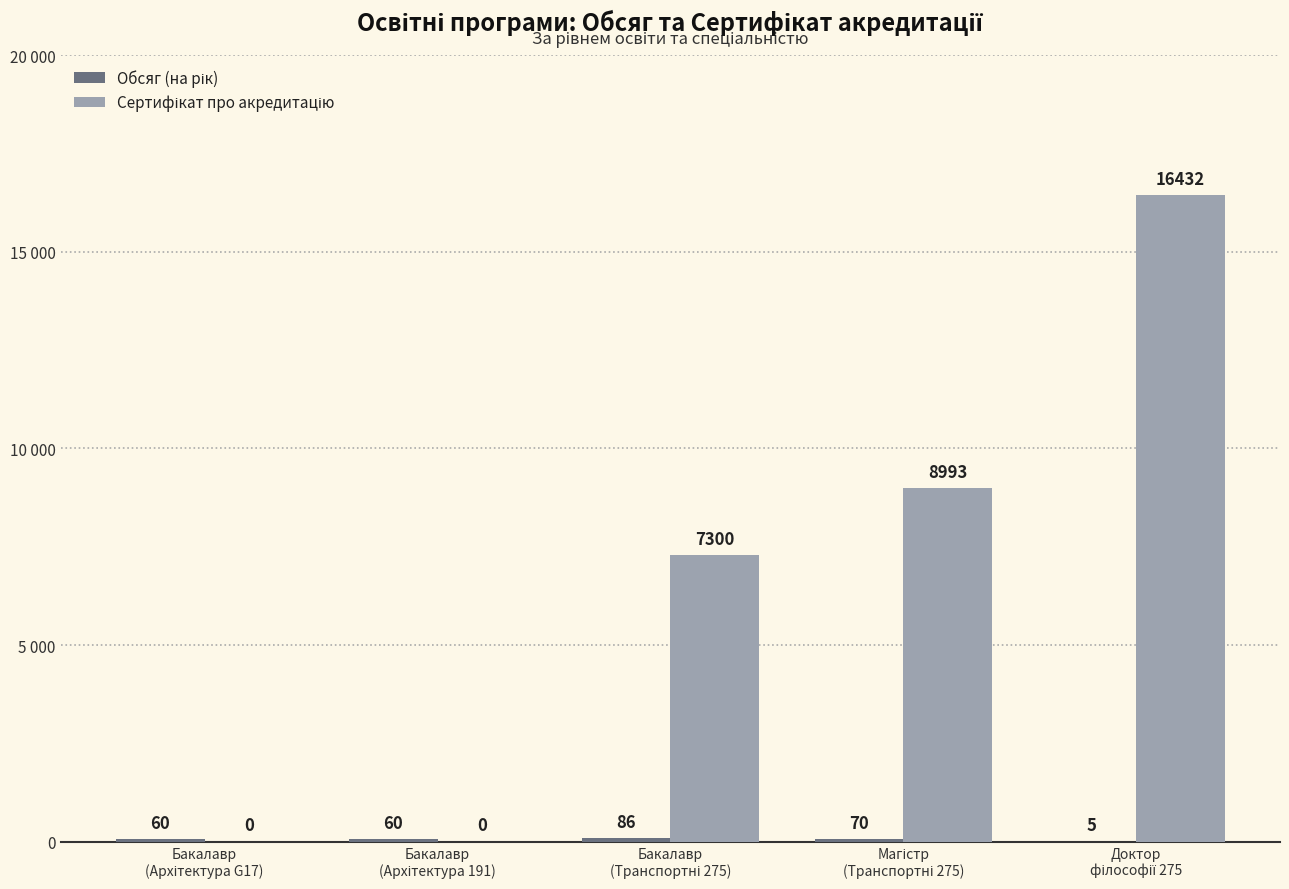

Are the bars horizontal?

No